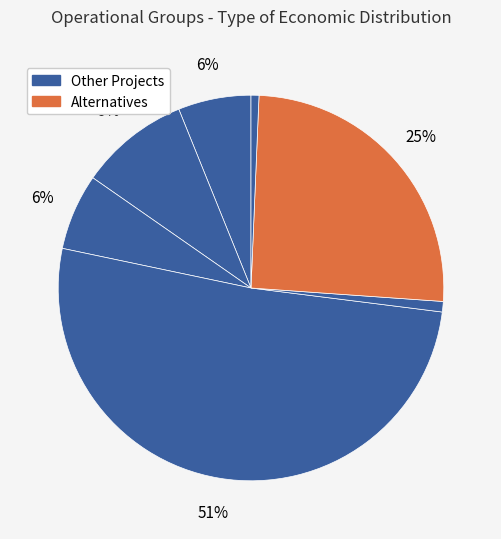

How many slices are in this pie chart?

7